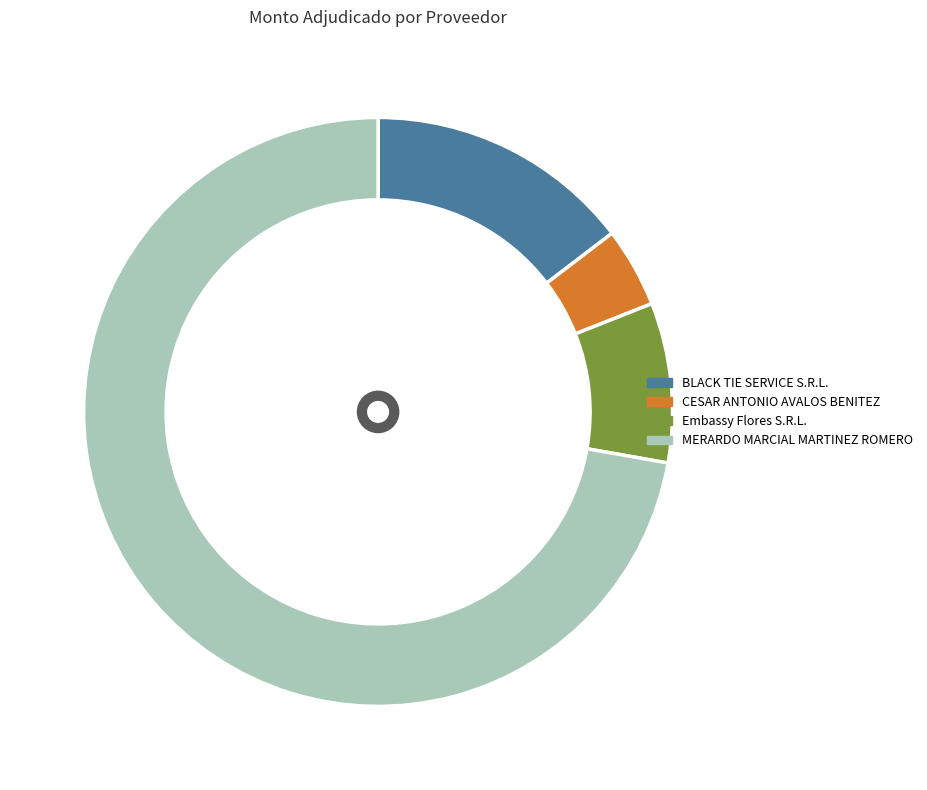

Is MERARDO MARCIAL MARTINEZ ROMERO the majority of the pie?

Yes